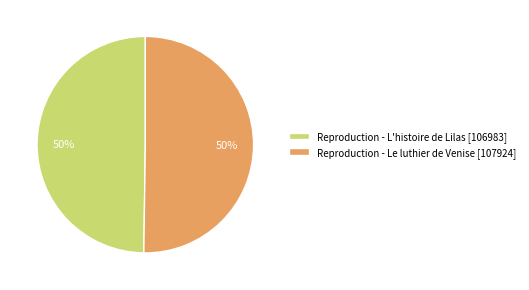

Approximately how many times larger is the value at Reproduction - Le luthier de Venise [107924] compared to Reproduction - L'histoire de Lilas [106983]?

1.0